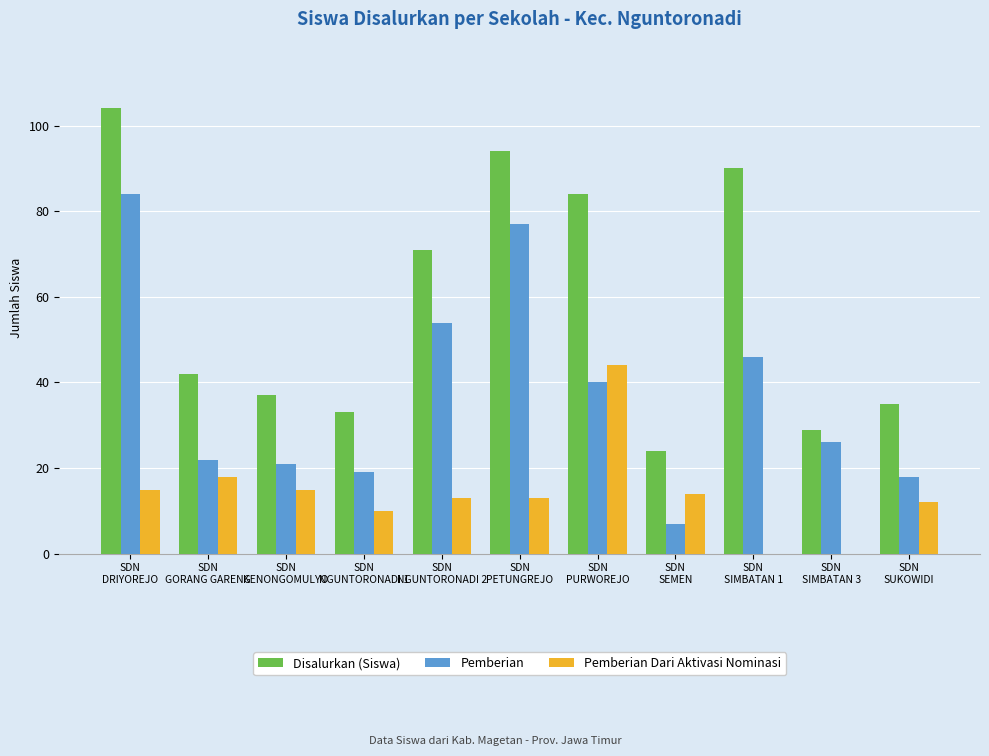

Reading right to left, transcribe all the data shown in this chart.

Disalurkan (Siswa): SDN
SUKOWIDI=35	SDN
SIMBATAN 3=29	SDN
SIMBATAN 1=90	SDN
SEMEN=24	SDN
PURWOREJO=84	SDN
PETUNGREJO=94	SDN
NGUNTORONADI 2=71	SDN
NGUNTORONADI 1=33	SDN
KENONGOMULYO=37	SDN
GORANG GARENG=42	SDN
DRIYOREJO=104
Pemberian: SDN
SUKOWIDI=18	SDN
SIMBATAN 3=26	SDN
SIMBATAN 1=46	SDN
SEMEN=7	SDN
PURWOREJO=40	SDN
PETUNGREJO=77	SDN
NGUNTORONADI 2=54	SDN
NGUNTORONADI 1=19	SDN
KENONGOMULYO=21	SDN
GORANG GARENG=22	SDN
DRIYOREJO=84
Pemberian Dari Aktivasi Nominasi: SDN
SUKOWIDI=12	SDN
SIMBATAN 3=0	SDN
SIMBATAN 1=0	SDN
SEMEN=14	SDN
PURWOREJO=44	SDN
PETUNGREJO=13	SDN
NGUNTORONADI 2=13	SDN
NGUNTORONADI 1=10	SDN
KENONGOMULYO=15	SDN
GORANG GARENG=18	SDN
DRIYOREJO=15